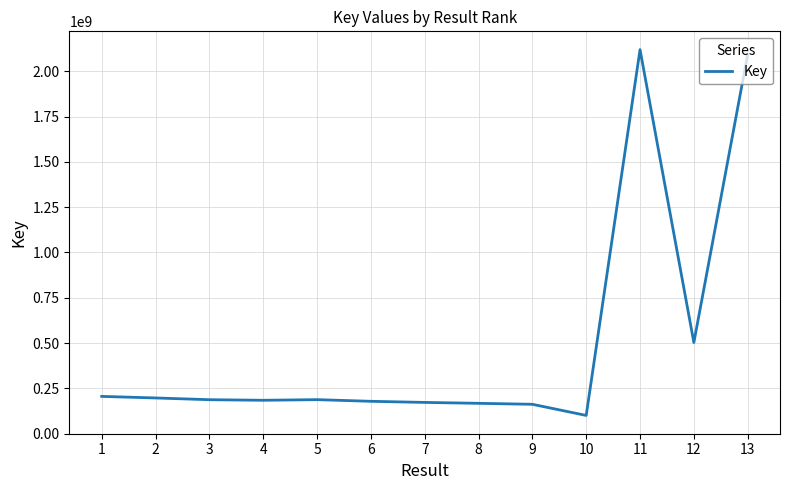

The value at 5 is 298055921. True or false?

False